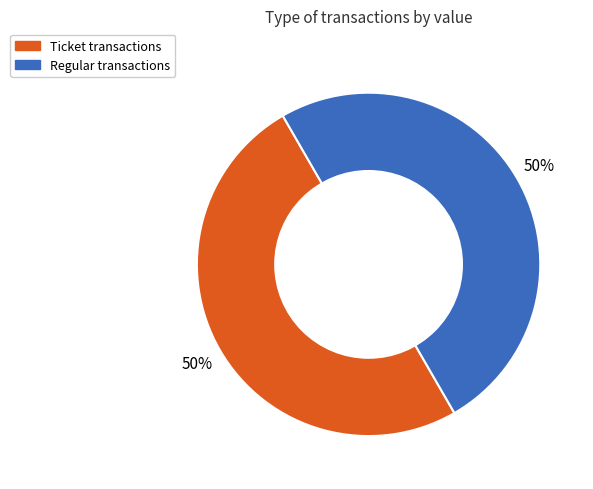

To the nearest percent, what is the average slice percentage?

50%